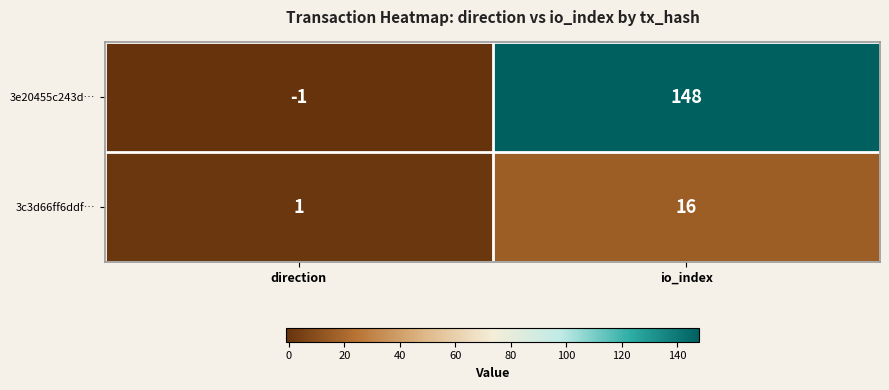

True or false: 3e20455c243d… has a value of -2 at direction.

False